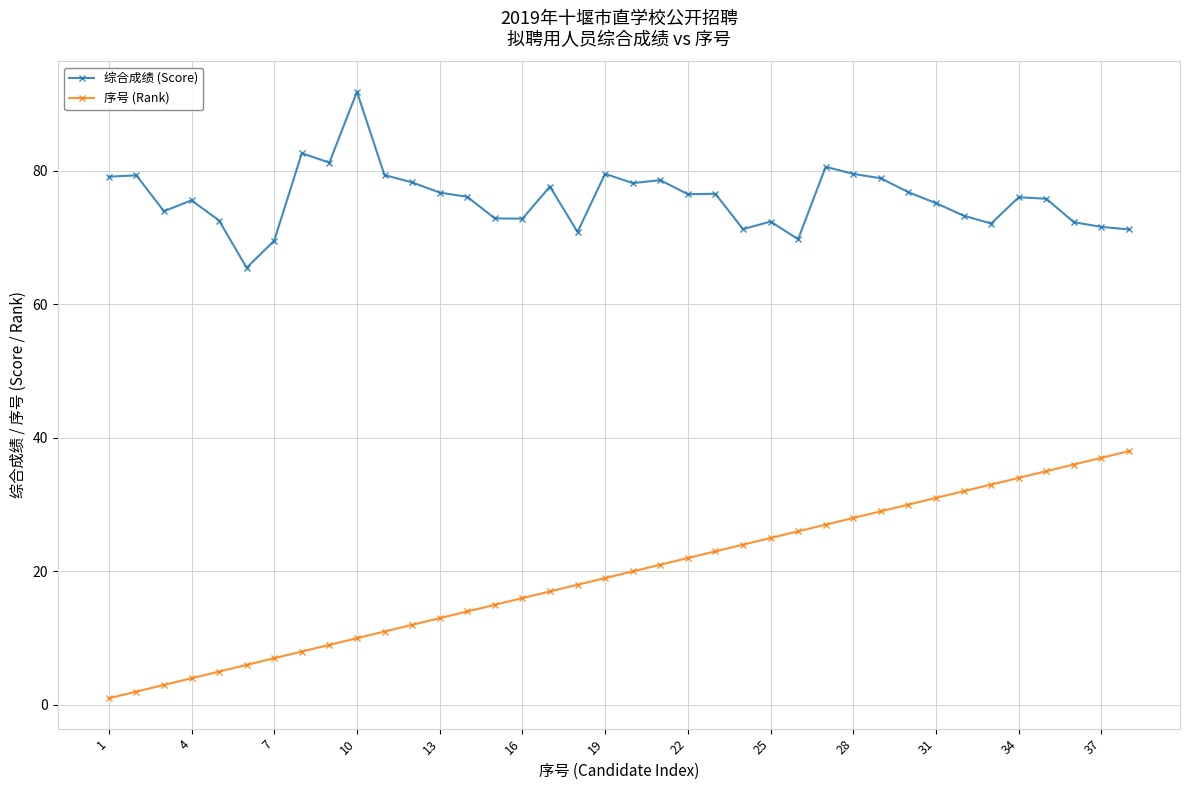

Which series has the widest spread of values?

序号 (Rank)